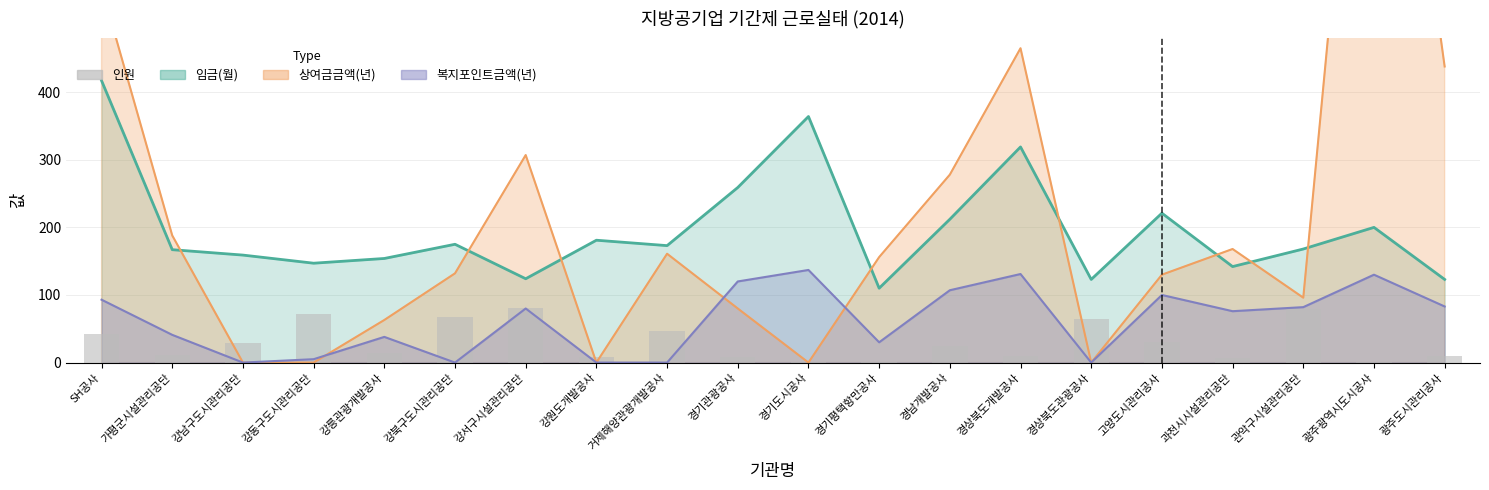

What is the minimum value shown in the chart?

1